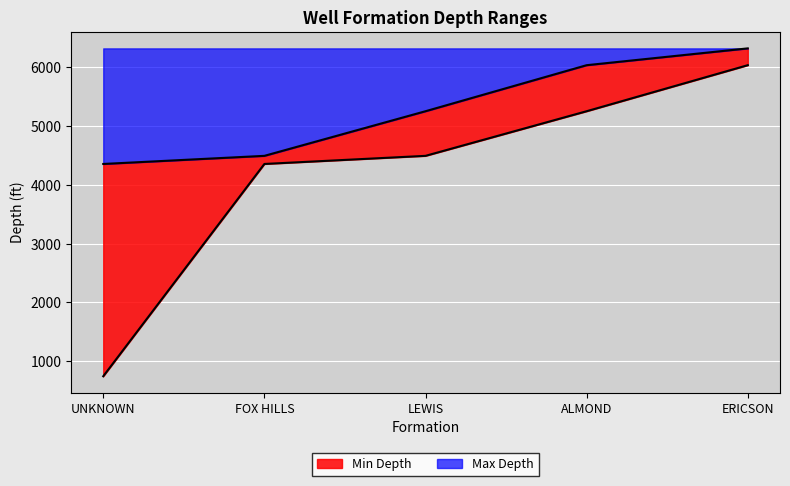

True or false: Min Depth has more than 2 points higher than both neighbors.

False